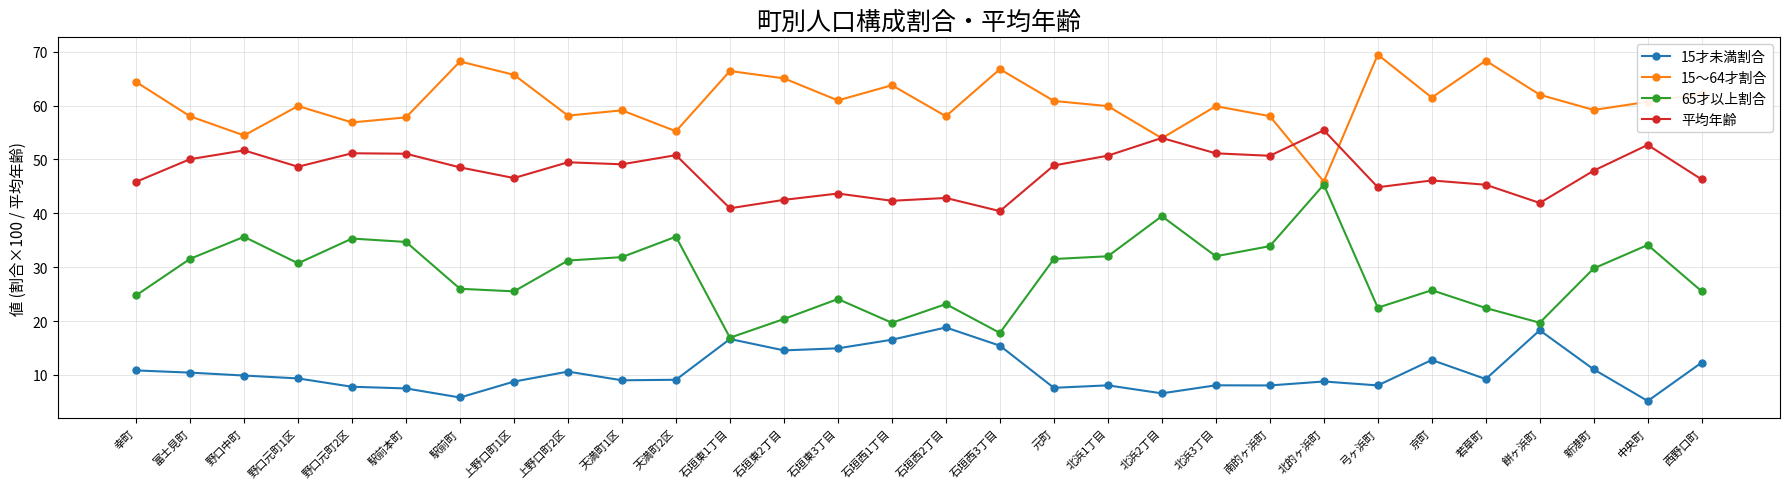

Which series ends up on top after the final intersection of 15～64才割合 and 平均年齢?

15～64才割合